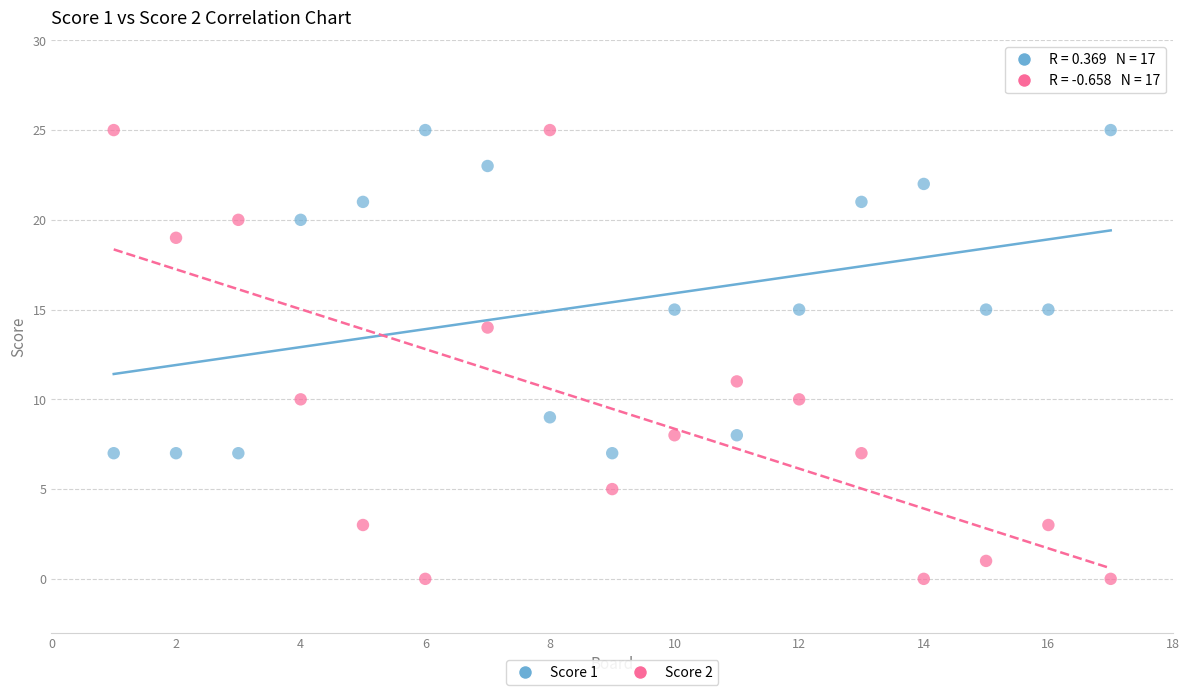

Across all series, what Y value is closest to 12?

11